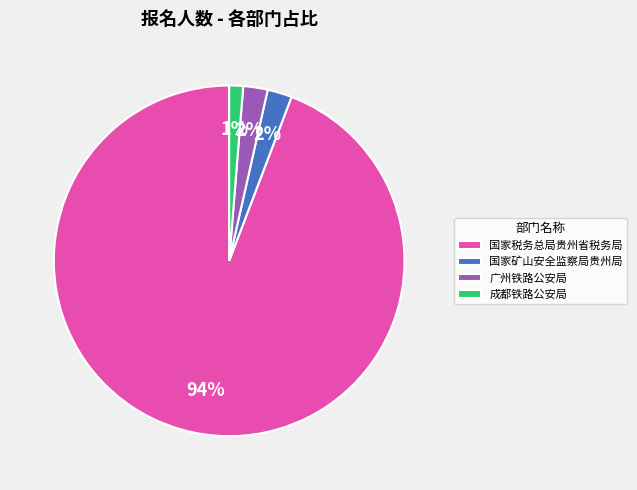

To the nearest percent, what is the average slice percentage?

25%